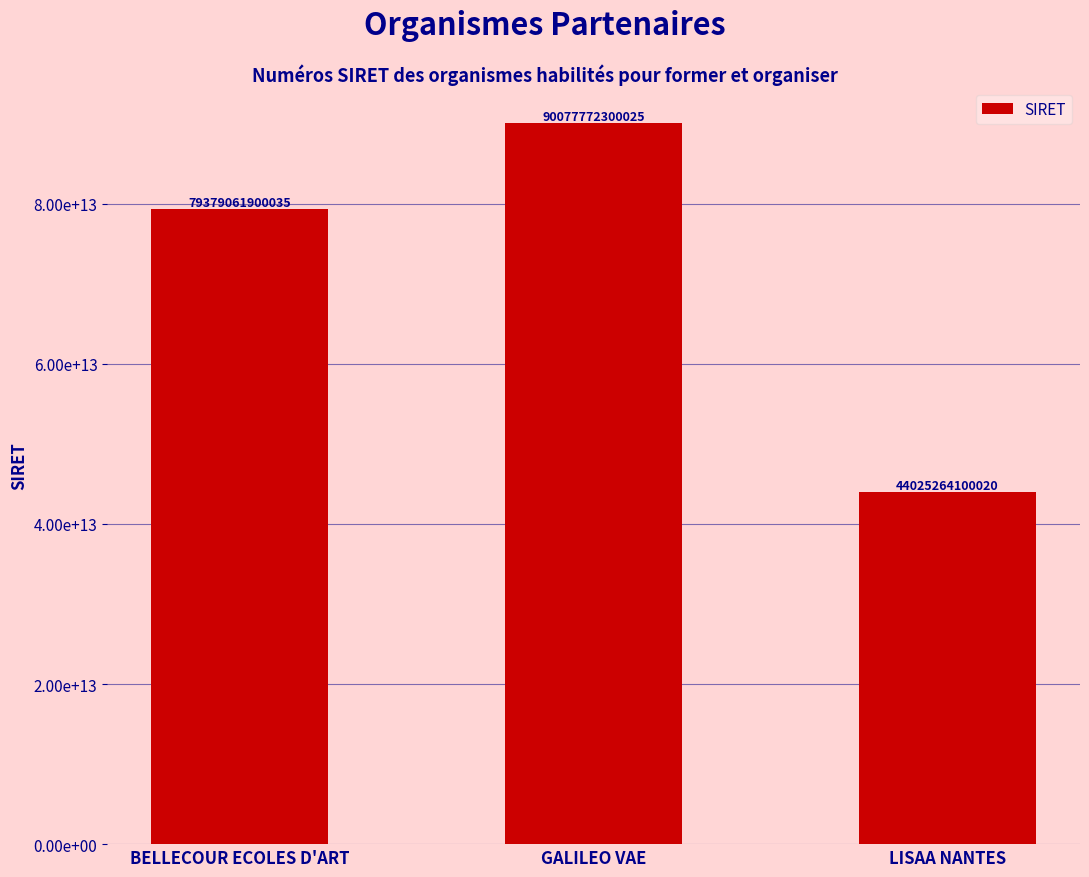

Are the bars horizontal?

No